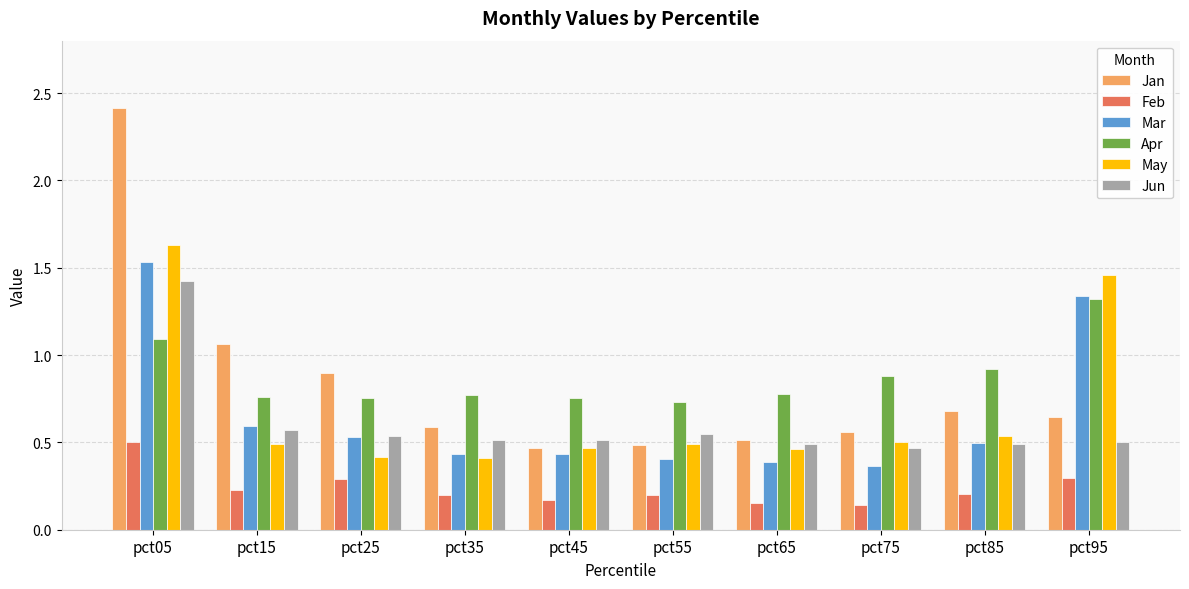

What is the sum of the Jun values at pct55 and pct75?

1.0